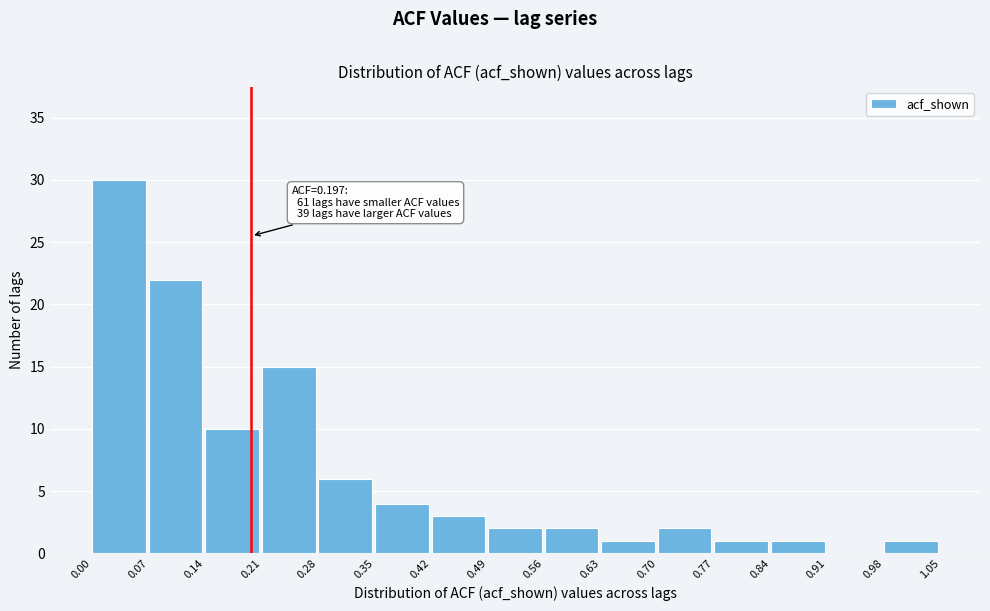

Which range on the x-axis has the tallest bar?

0.00 to 0.07